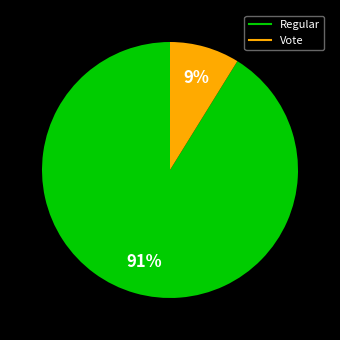

Is there any slice that represents more than half of the pie?

Yes